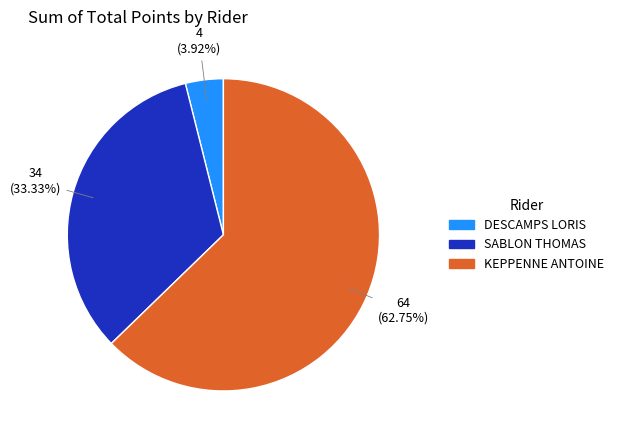

Is KEPPENNE ANTOINE the majority of the pie?

Yes